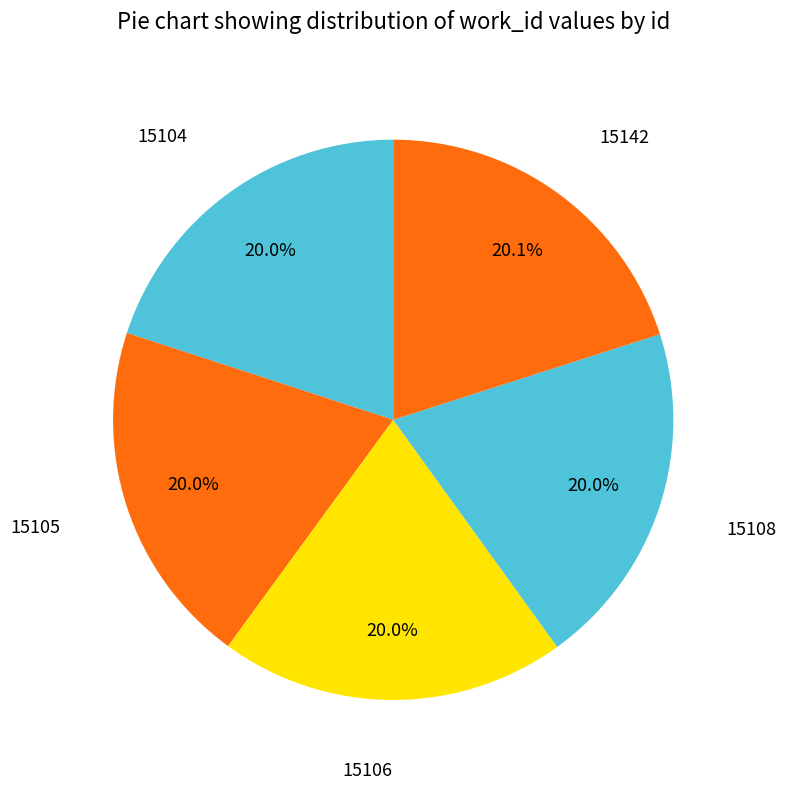

True or false: 15108 accounts for 20% of the total.

True